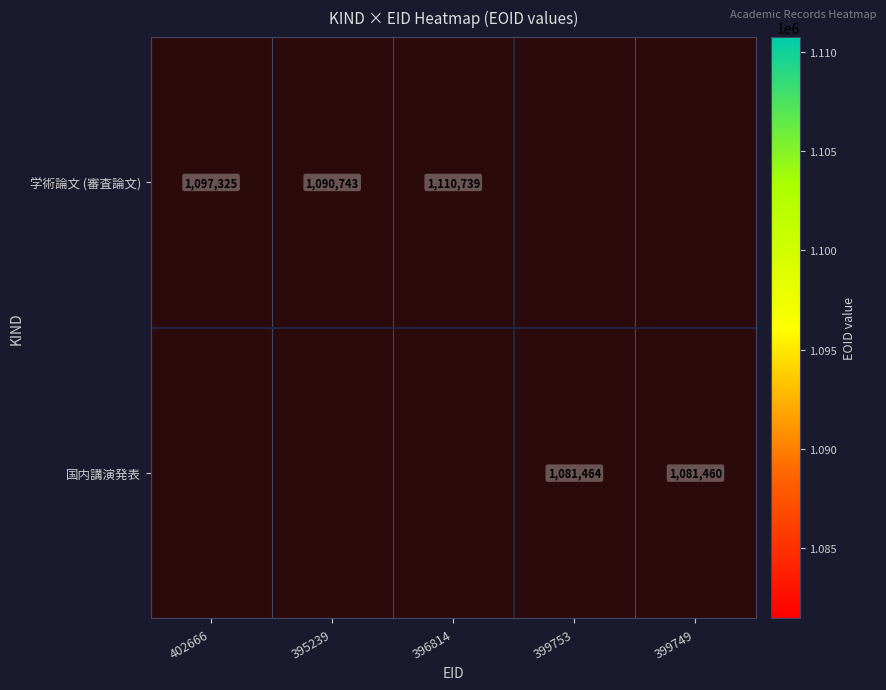

How many series are shown in this chart?

2